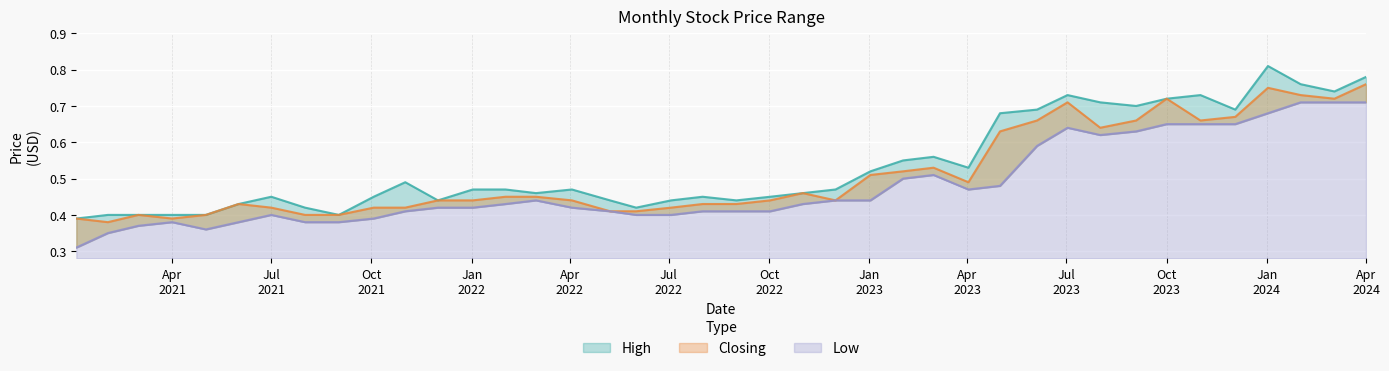

True or false: Closing and Low intersect in this chart.

False